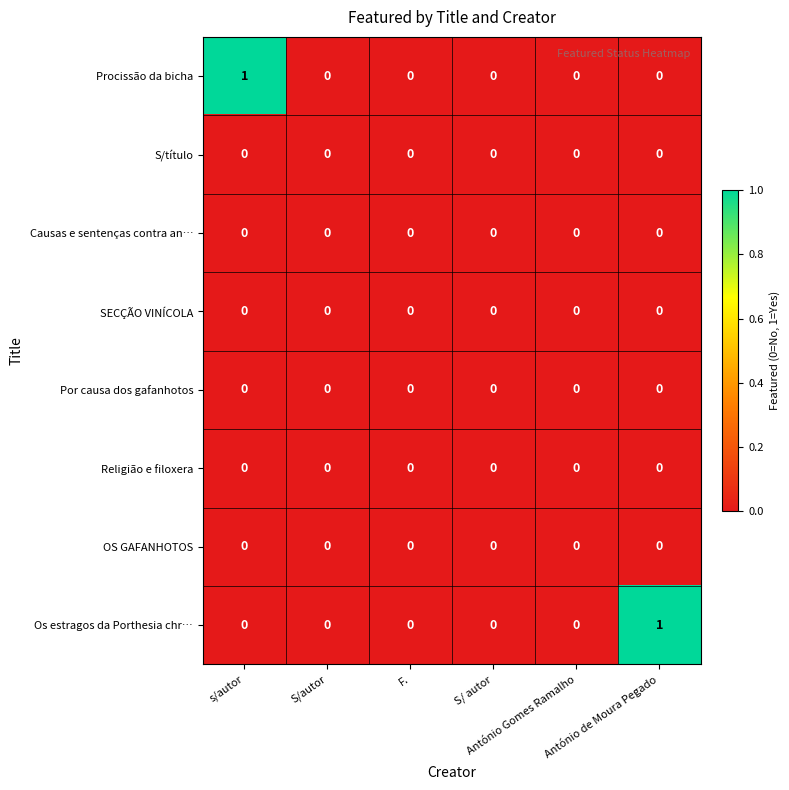

Reading left to right, what are all the values shown in this chart?

Procissão da bicha: s/autor=1	S/autor=0	F.=0	S/ autor=0	António Gomes Ramalho=0	António de Moura Pegado=0
S/título: s/autor=0	S/autor=0	F.=0	S/ autor=0	António Gomes Ramalho=0	António de Moura Pegado=0
Causas e sentenças contra an…: s/autor=0	S/autor=0	F.=0	S/ autor=0	António Gomes Ramalho=0	António de Moura Pegado=0
SECÇÃO VINÍCOLA: s/autor=0	S/autor=0	F.=0	S/ autor=0	António Gomes Ramalho=0	António de Moura Pegado=0
Por causa dos gafanhotos: s/autor=0	S/autor=0	F.=0	S/ autor=0	António Gomes Ramalho=0	António de Moura Pegado=0
Religião e filoxera: s/autor=0	S/autor=0	F.=0	S/ autor=0	António Gomes Ramalho=0	António de Moura Pegado=0
OS GAFANHOTOS: s/autor=0	S/autor=0	F.=0	S/ autor=0	António Gomes Ramalho=0	António de Moura Pegado=0
Os estragos da Porthesia chr…: s/autor=0	S/autor=0	F.=0	S/ autor=0	António Gomes Ramalho=0	António de Moura Pegado=1